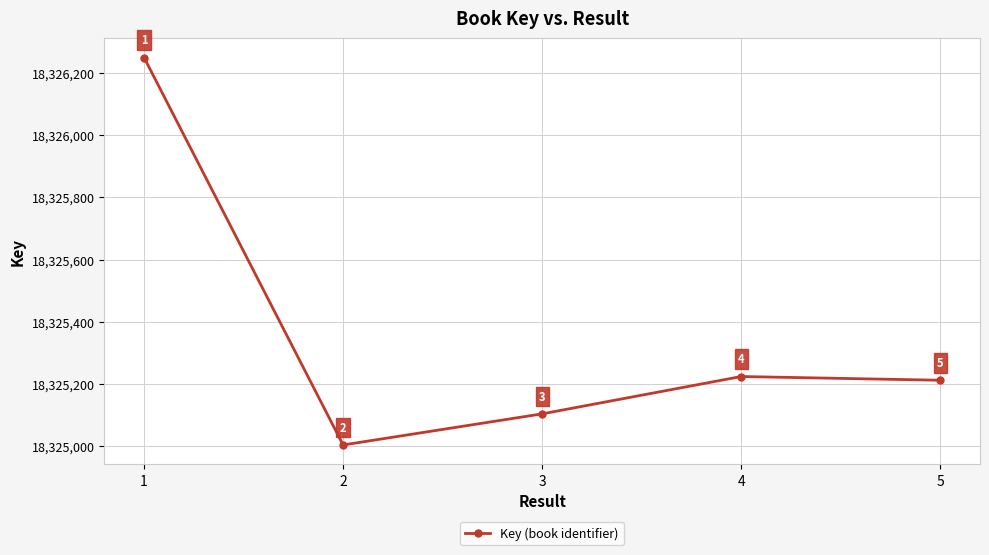

How many interior local peaks (higher than both neighbors) does the data have?

1